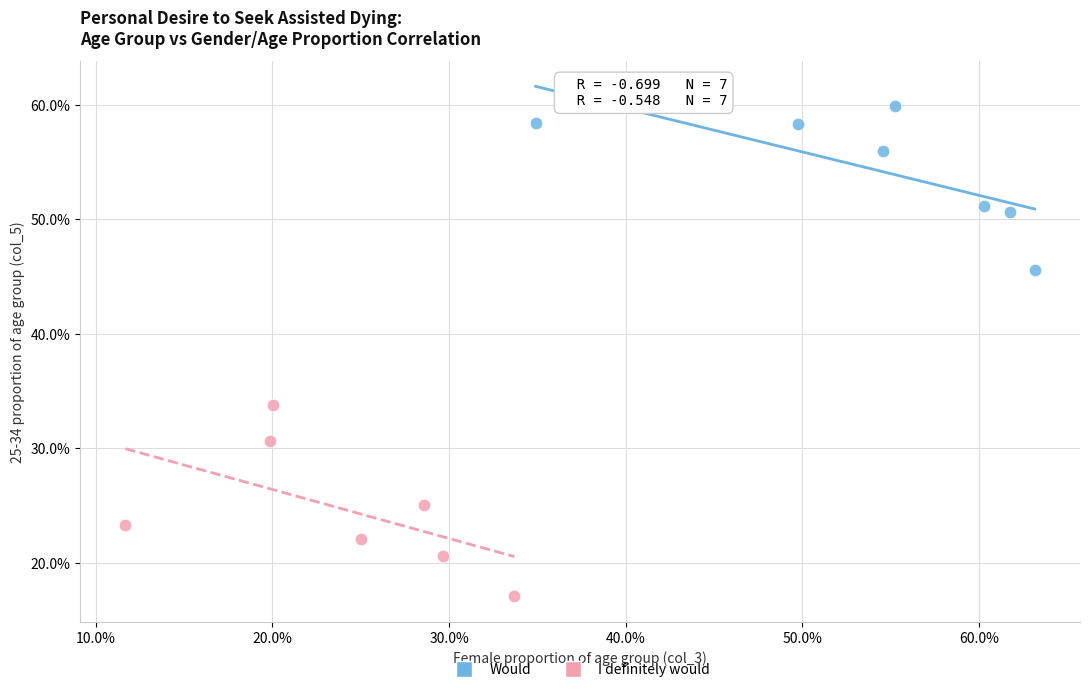

What are all the series names shown in the legend?

Would, I definitely would